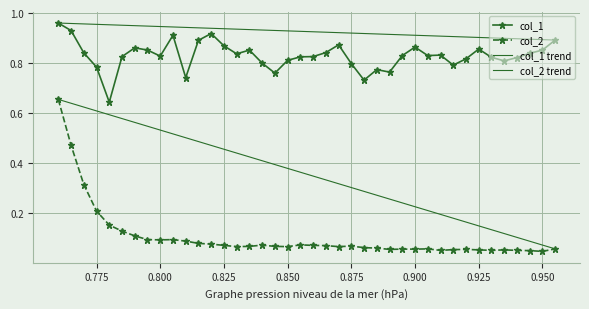

True or false: col_1 and col_2 cross at least once.

False